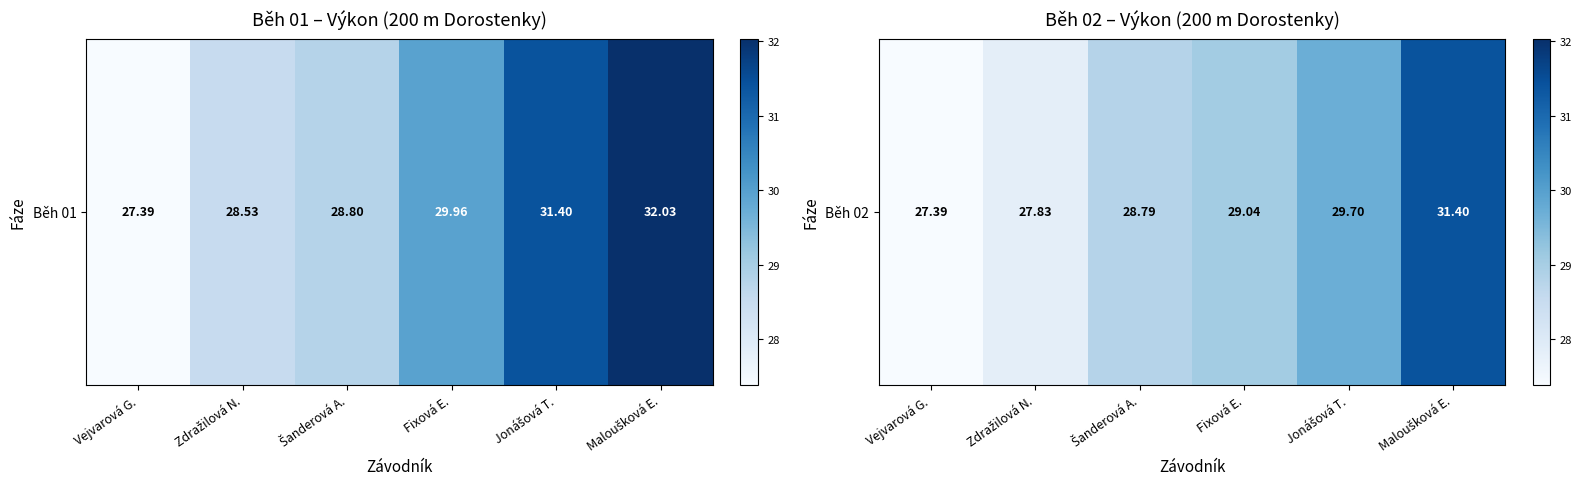

Where is the data nearest to the value 29?

Fixová E.